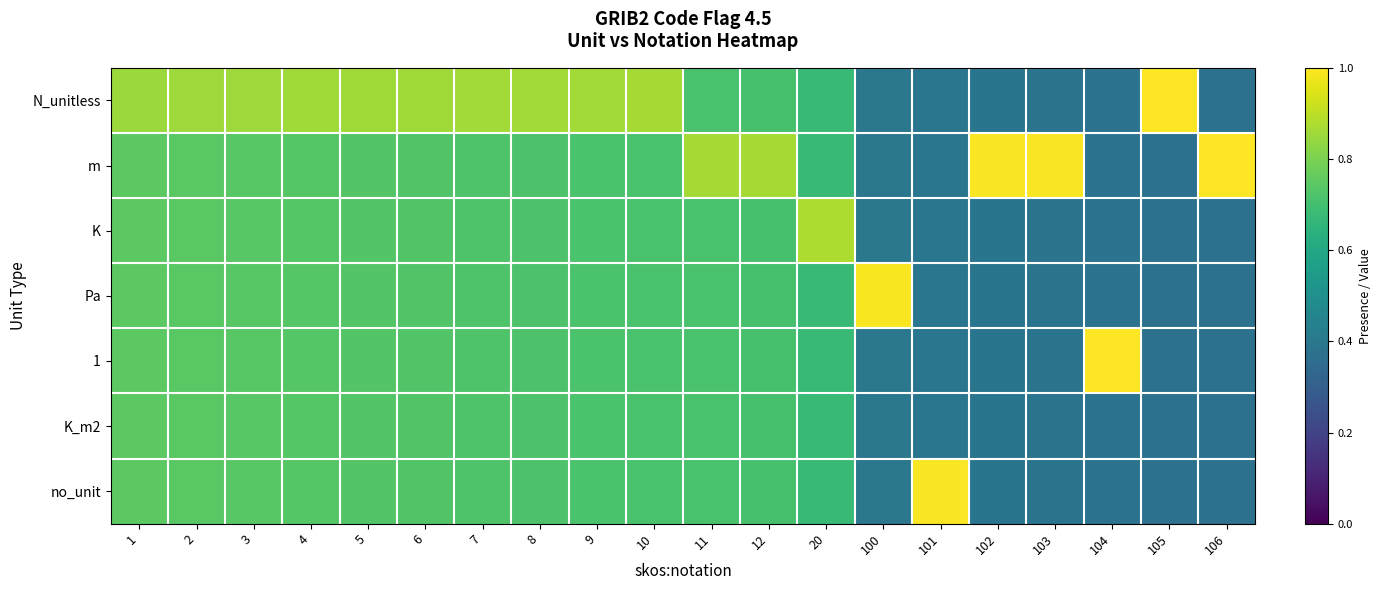

Between 5 and 101, which is larger?

5